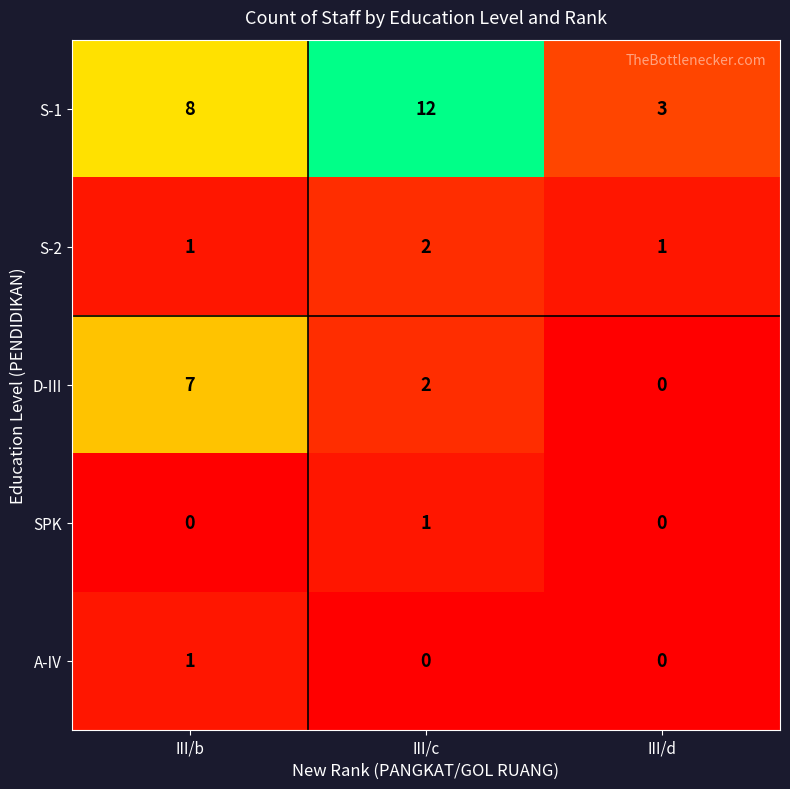

The D-III series shows 10 at III/b. True or false?

False